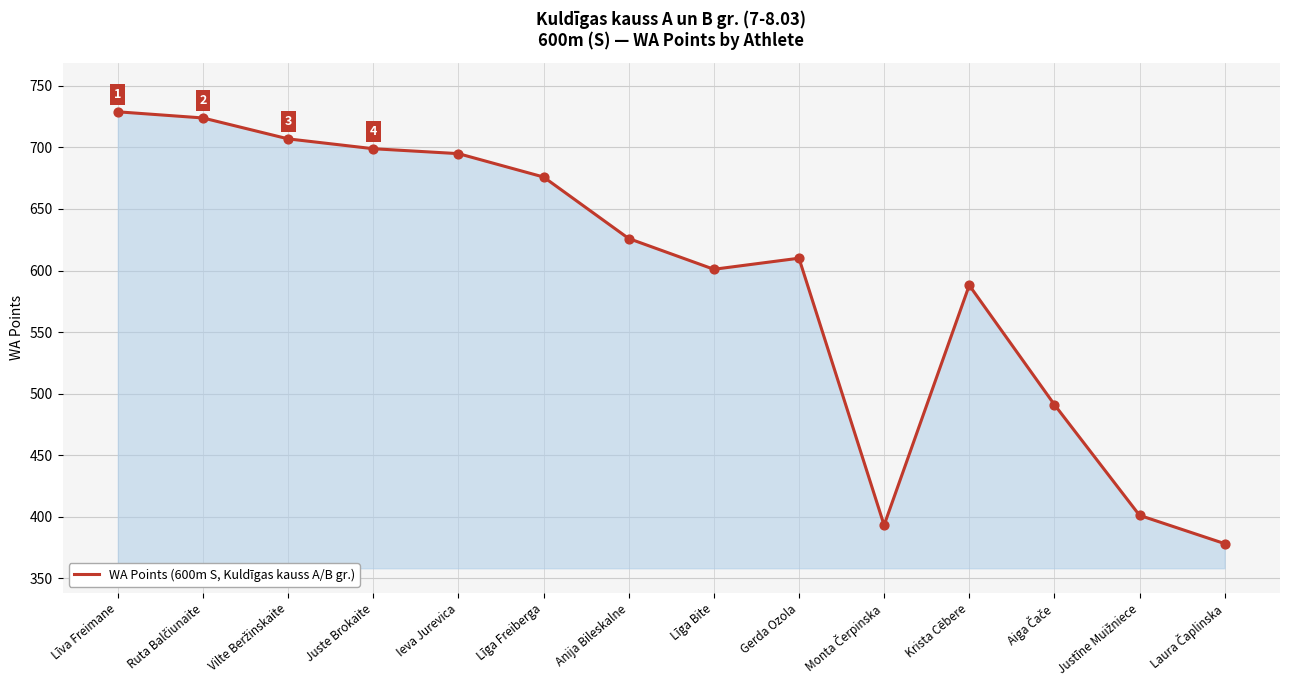

Approximately how many times larger is the value at Līva Freimane compared to Līga Freiberga?

1.1